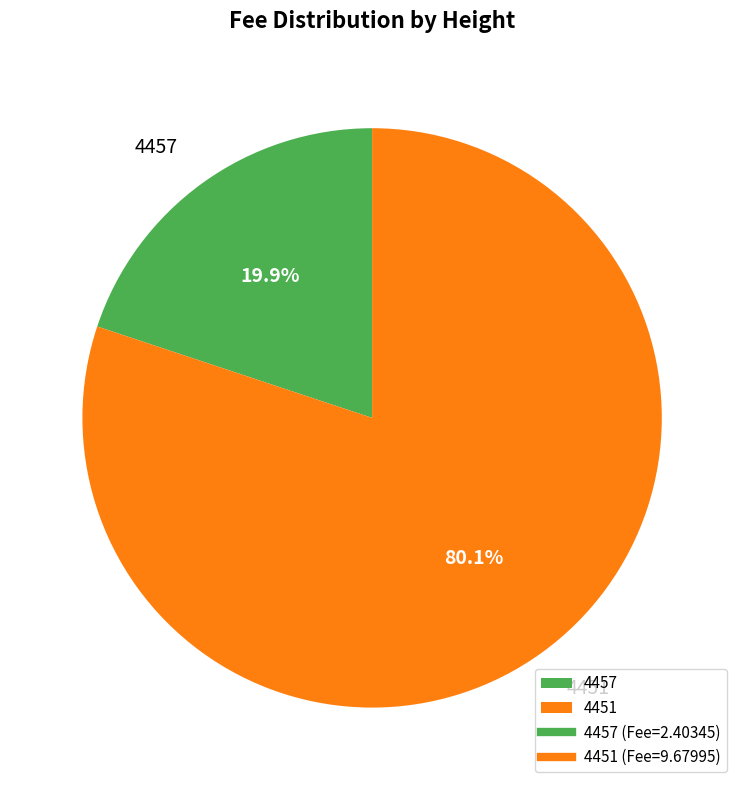

Does 4457 represent more than half of the total?

No